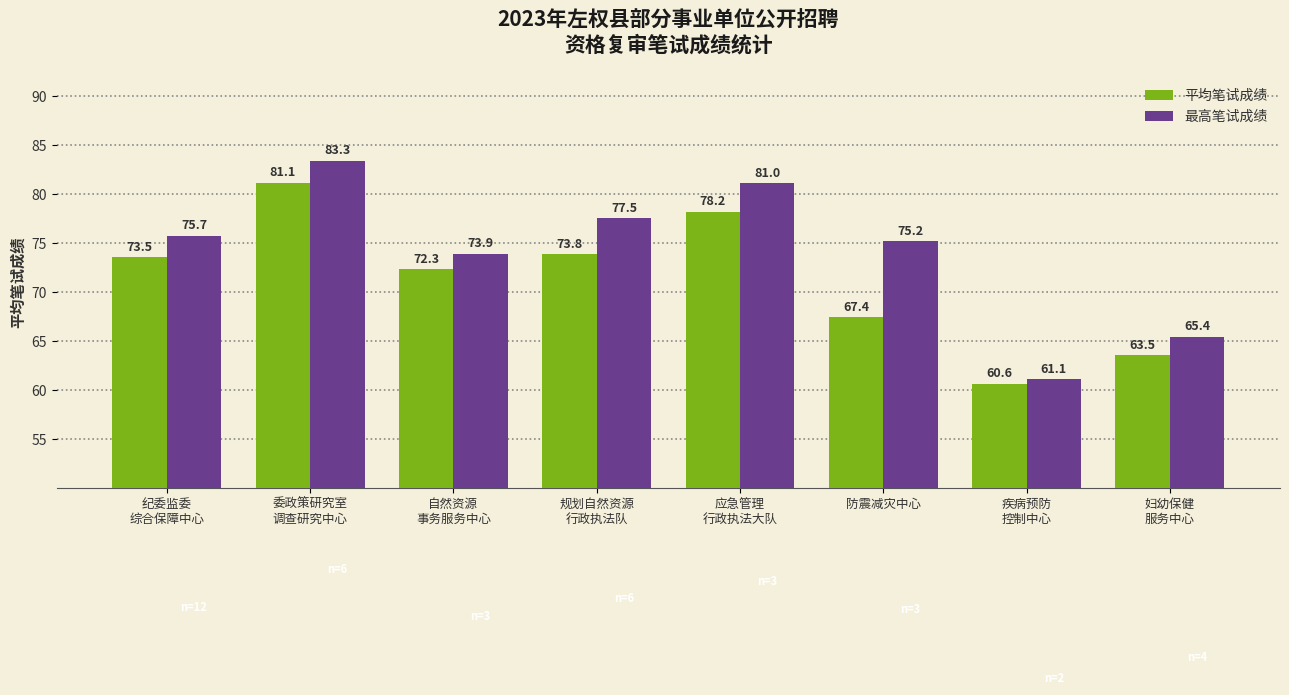

What is the difference between the second highest and minimum values in the 最高笔试成绩 series?

20.0